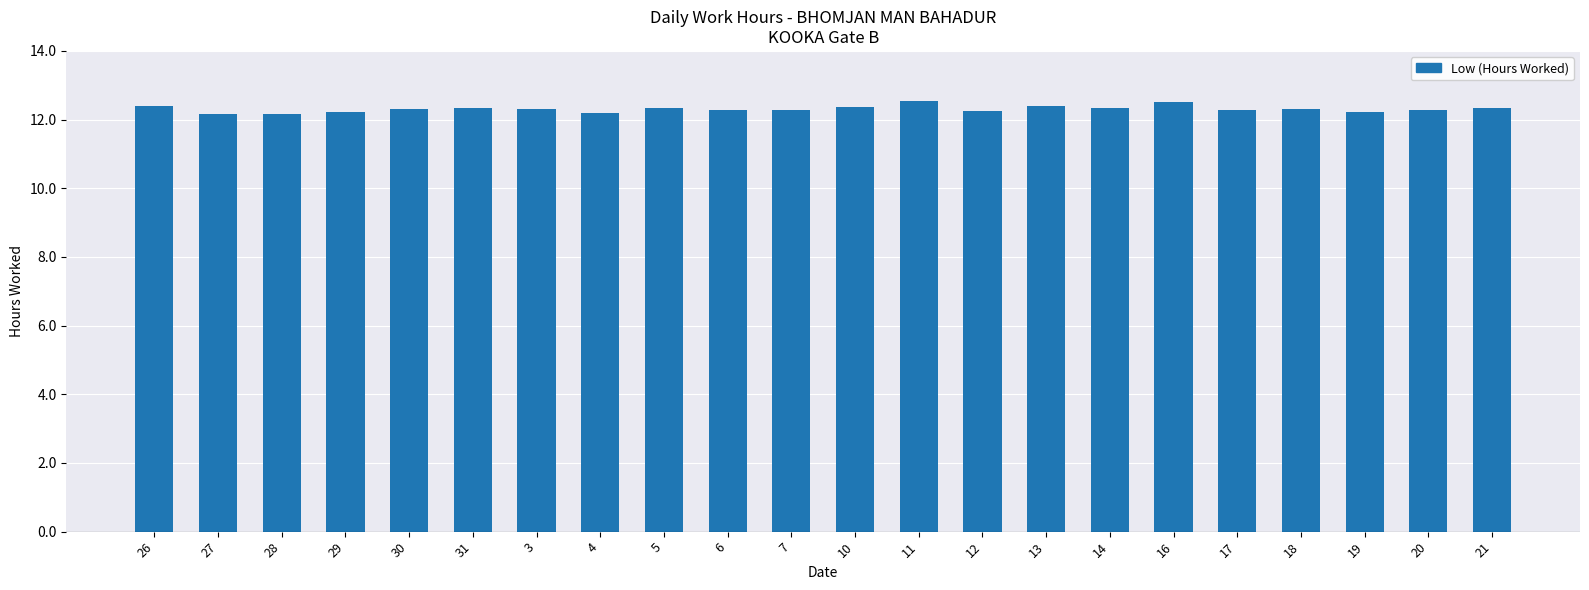

What position from the left is 29?

4